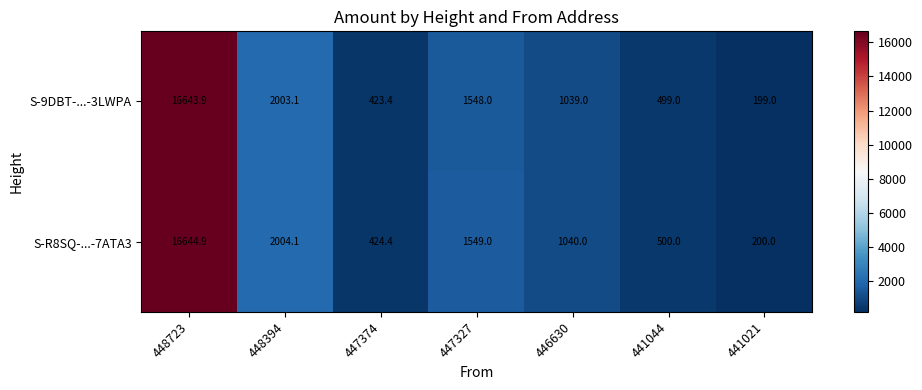

What value does the S-R8SQ-...-7ATA3 series have at 448723?

16644.9